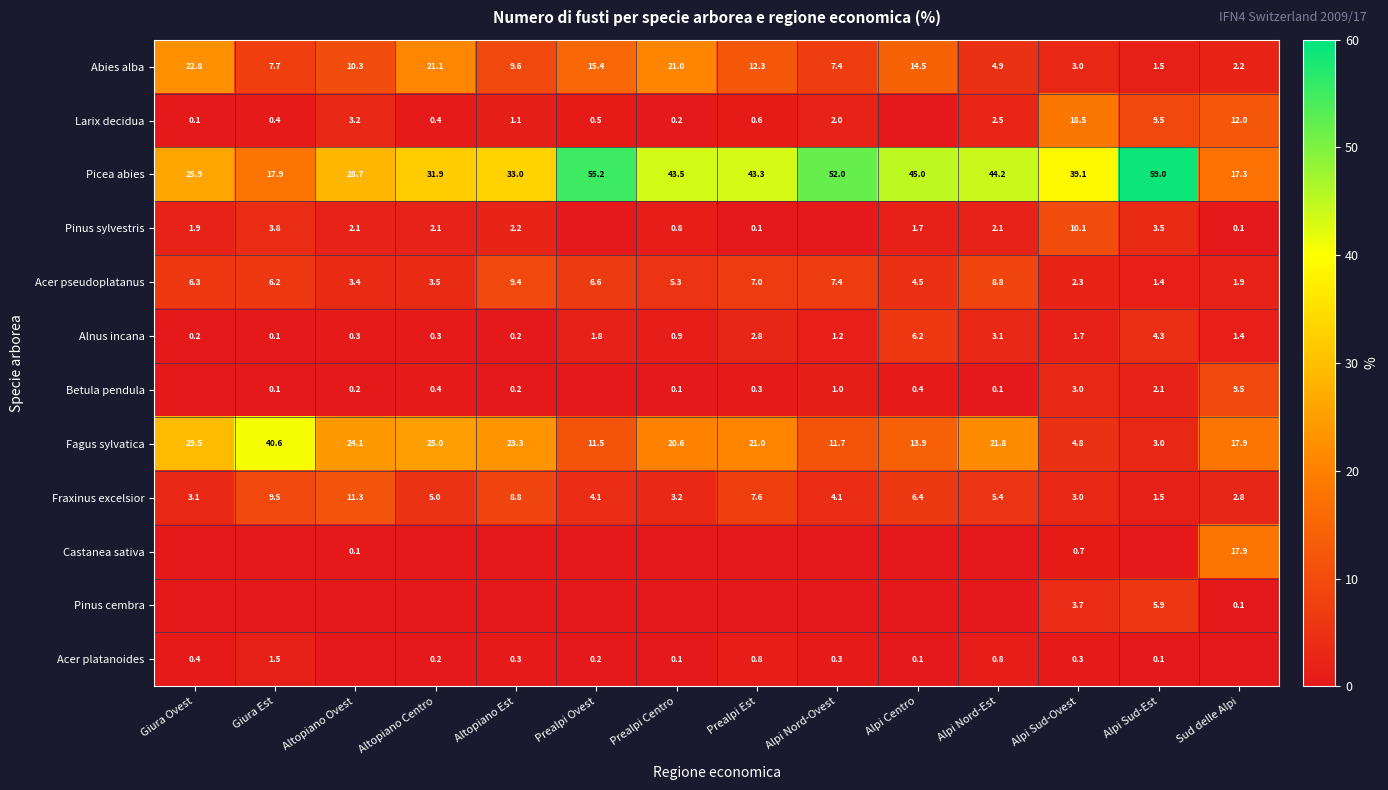

At which category is the sum across all series the highest?

Prealpi Est